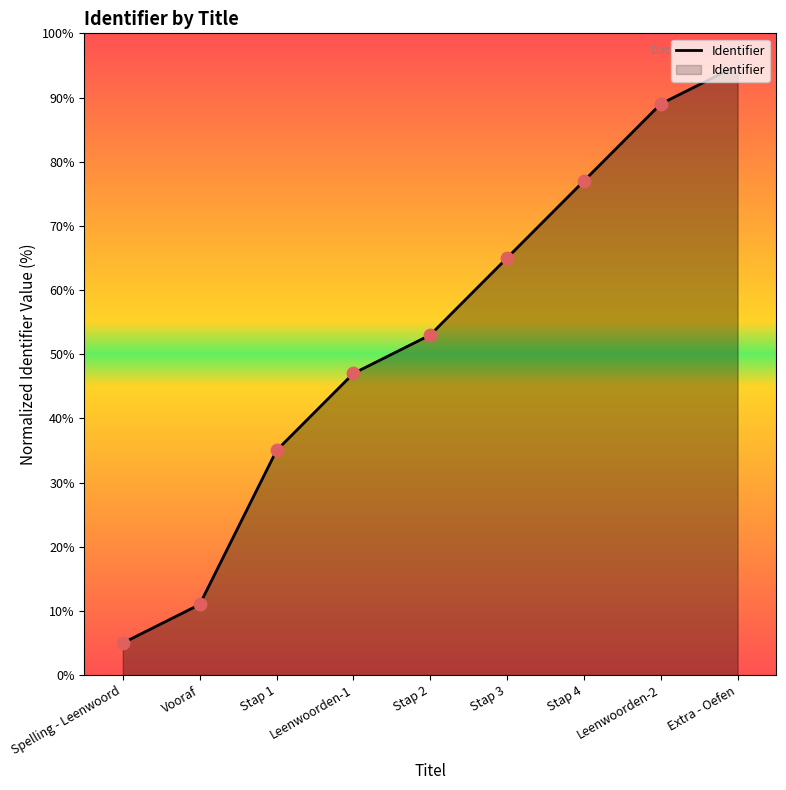

What is the ratio of the value at Stap 1 to the value at Extra - Oefen?

0.4